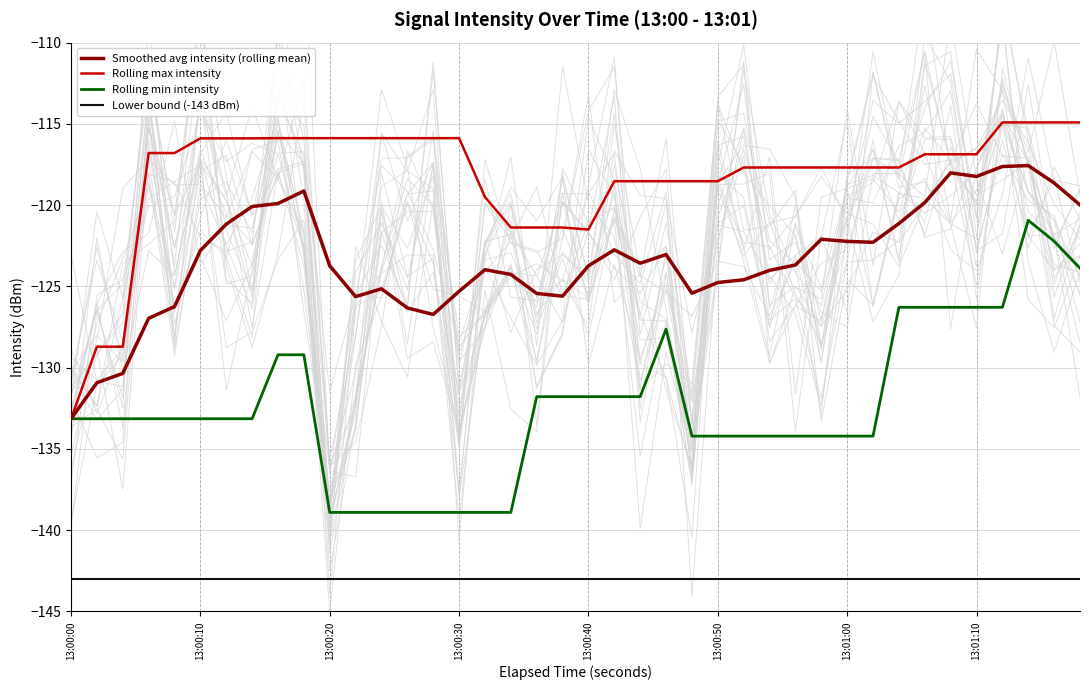

What is the value of the Lower bound (-143 dBm) point at the 35th from the left?

-143.0